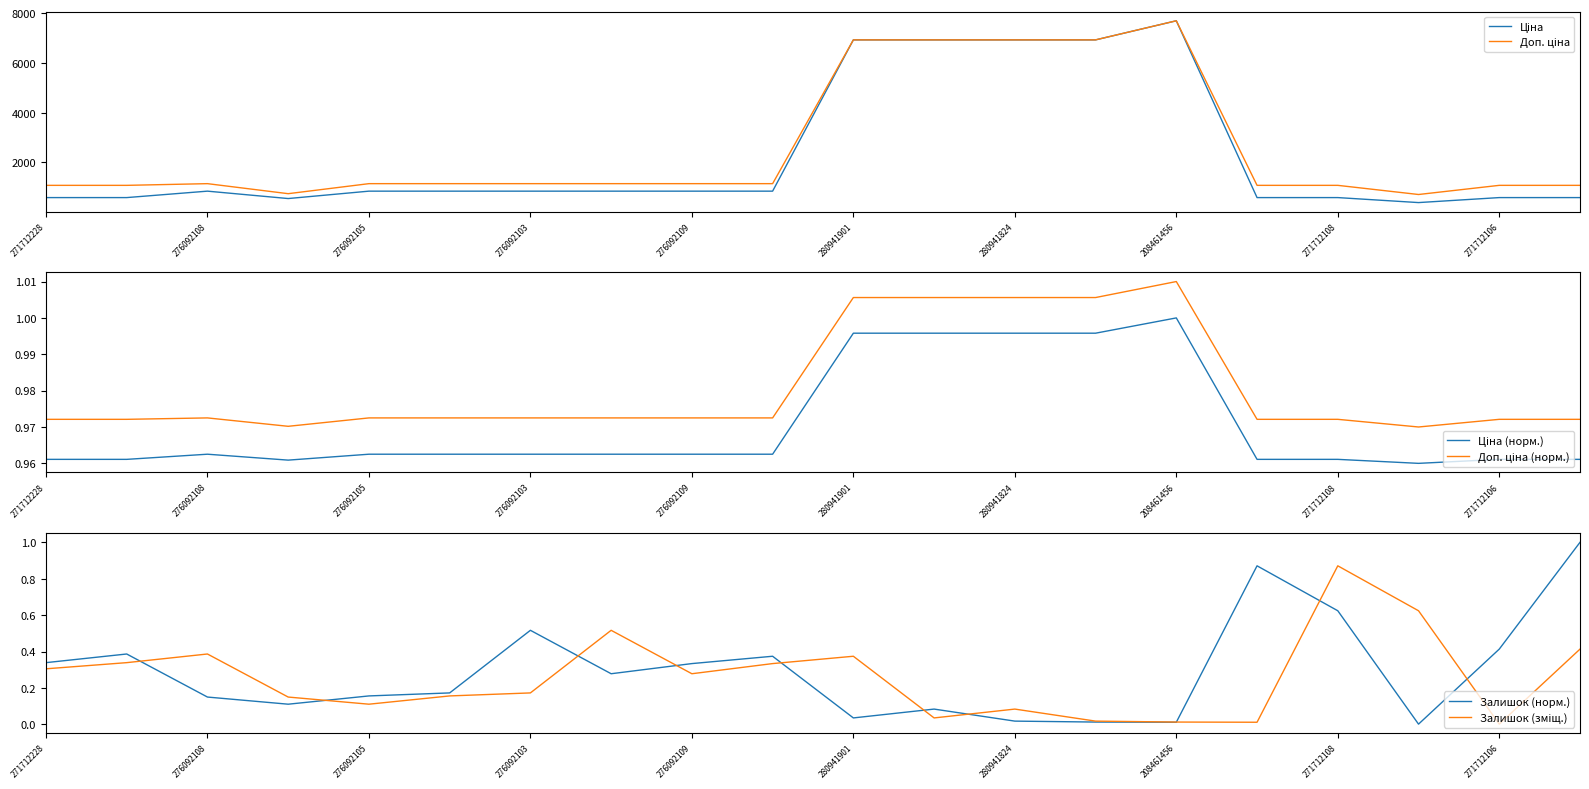

The Залишок (норм.) series shows 0.3 at 276092105. True or false?

False